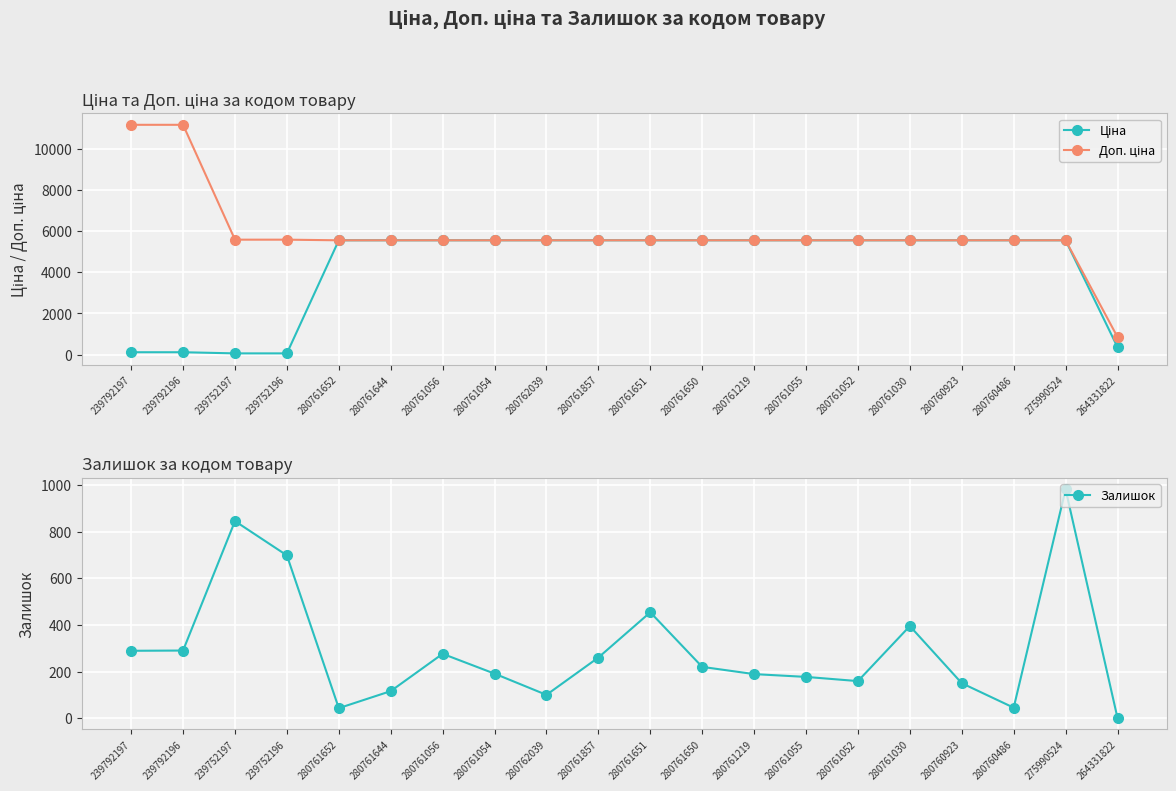

What is the label of the 9th point from the left?

280762039